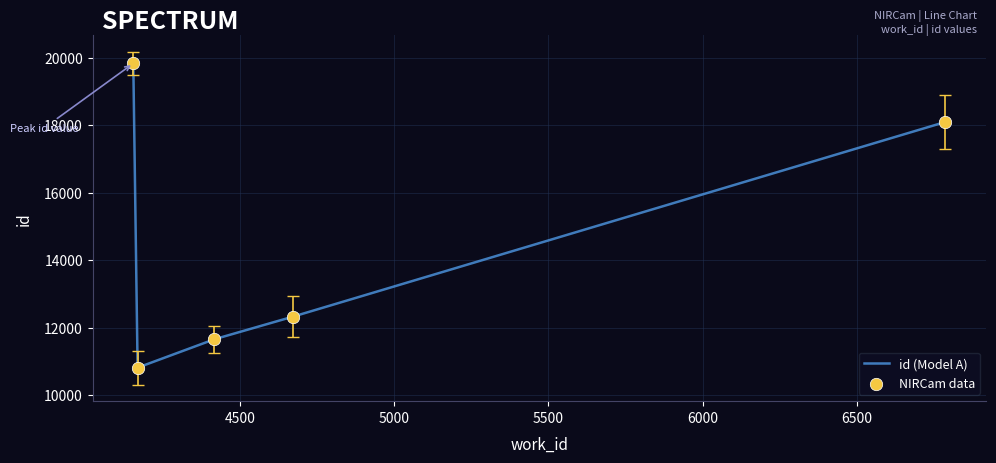

What is the average value?

14542